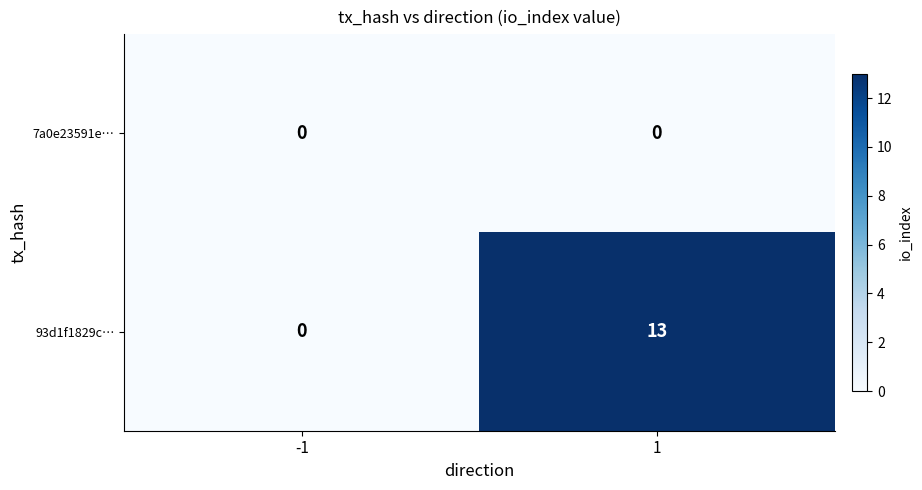

List the labels in order of 93d1f1829c… value, largest first.

1, -1